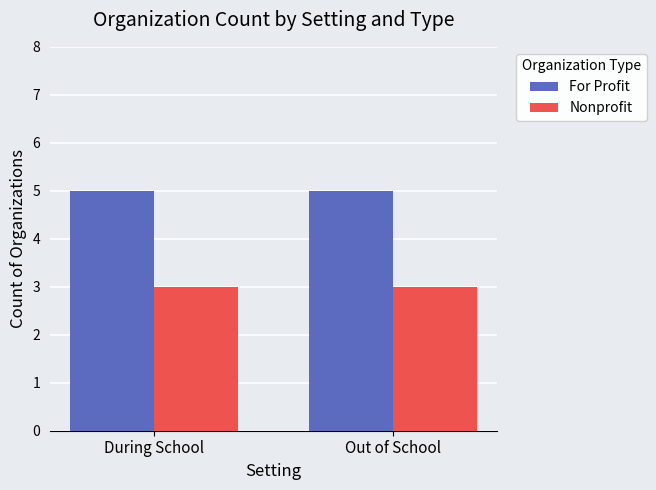

What is the total value across all series at Out of School?

8